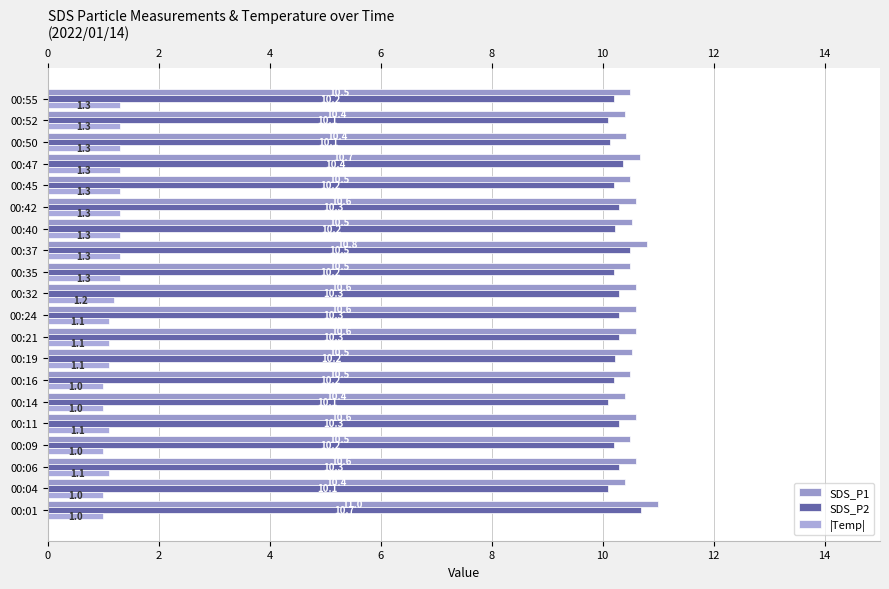

How many SDS_P2 values are between 10 and 11?

20